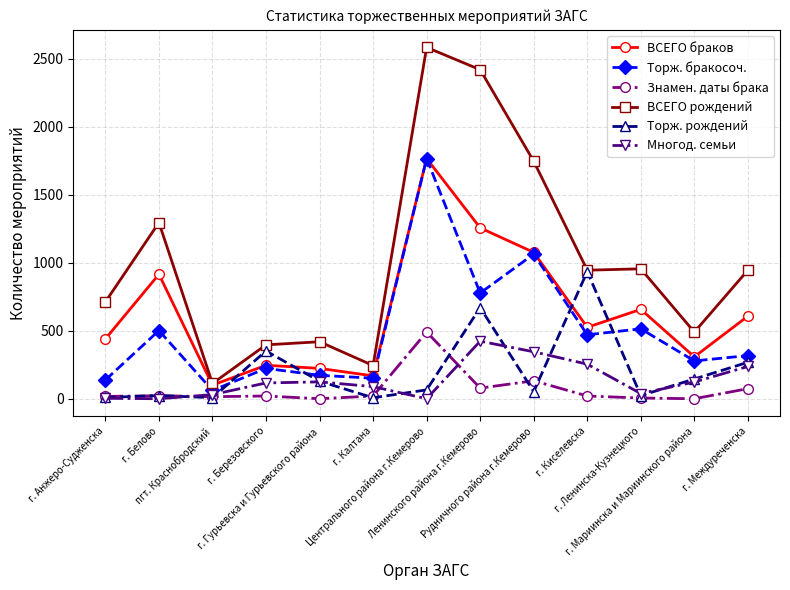

At how many categories does at least one series exceed 1016?

4